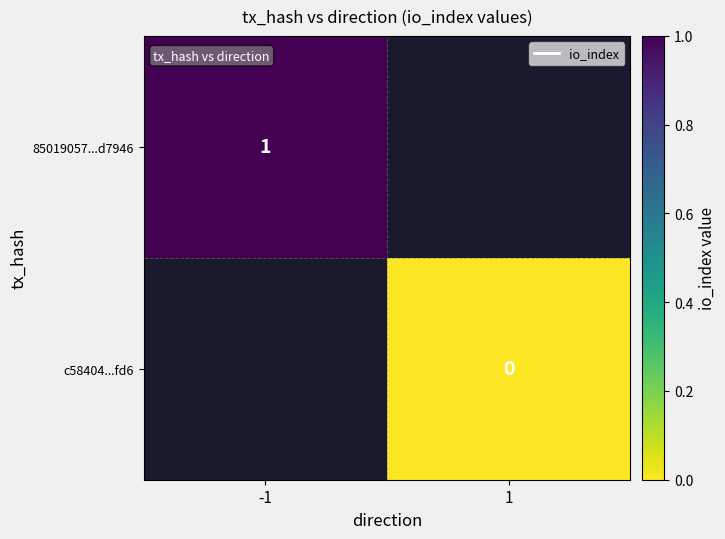

List the series in order of their peak value, highest first.

85019057...d7946, c58404...fd6